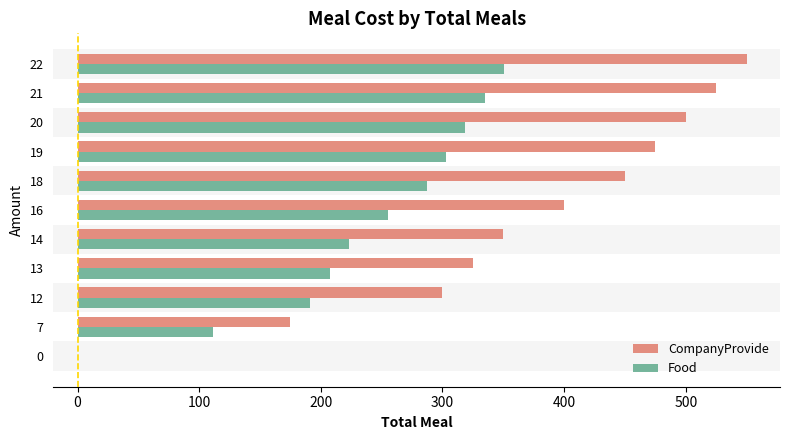

Where is CompanyProvide nearest to the value 275?

12